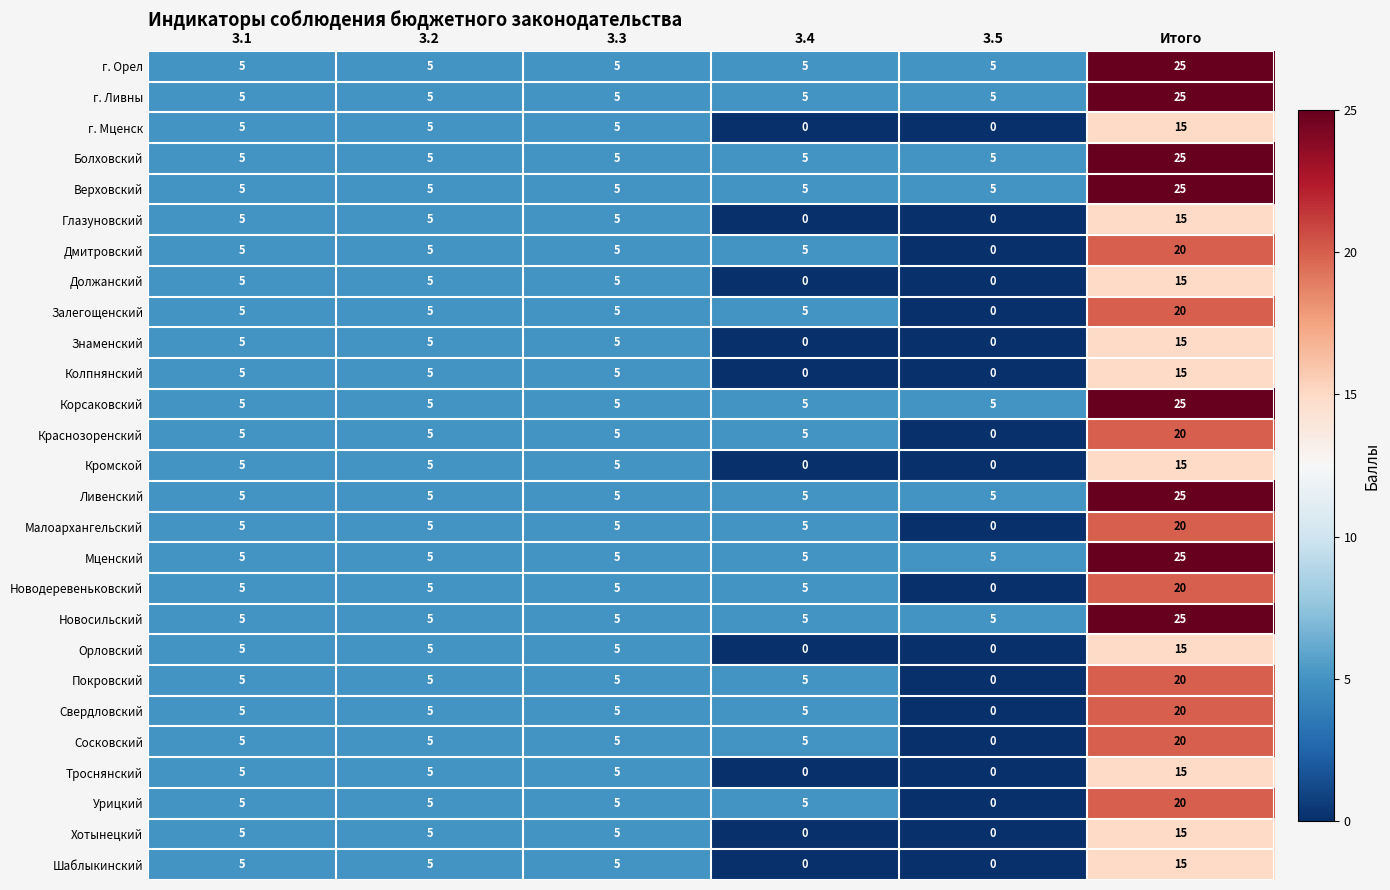

At which category is the sum across all series the highest?

Итого